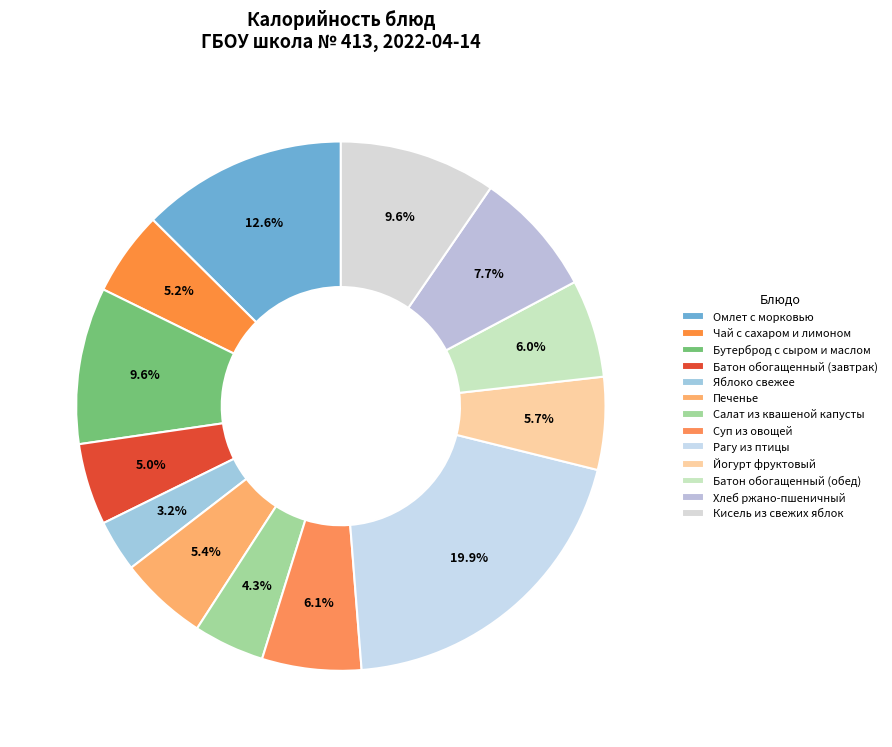

How many slices are in this pie chart?

13